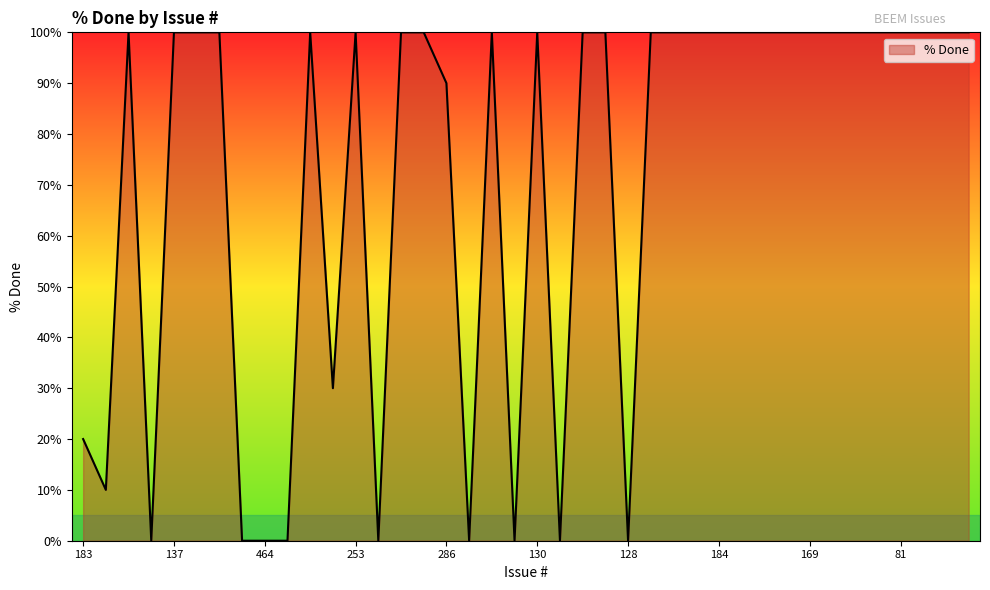

What is the maximum value shown in the chart?

100